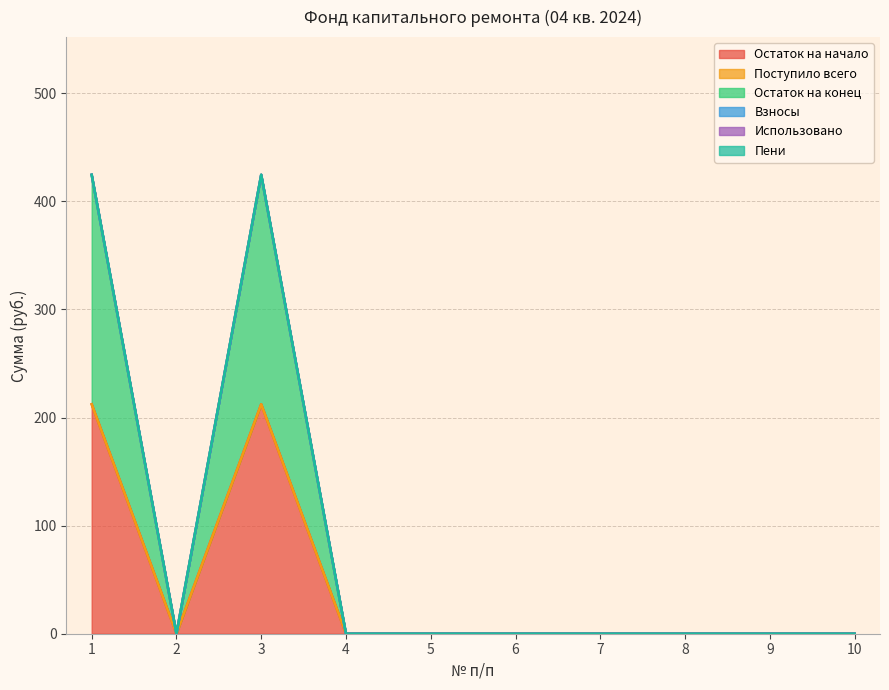

What is the greatest value displayed?

212.3